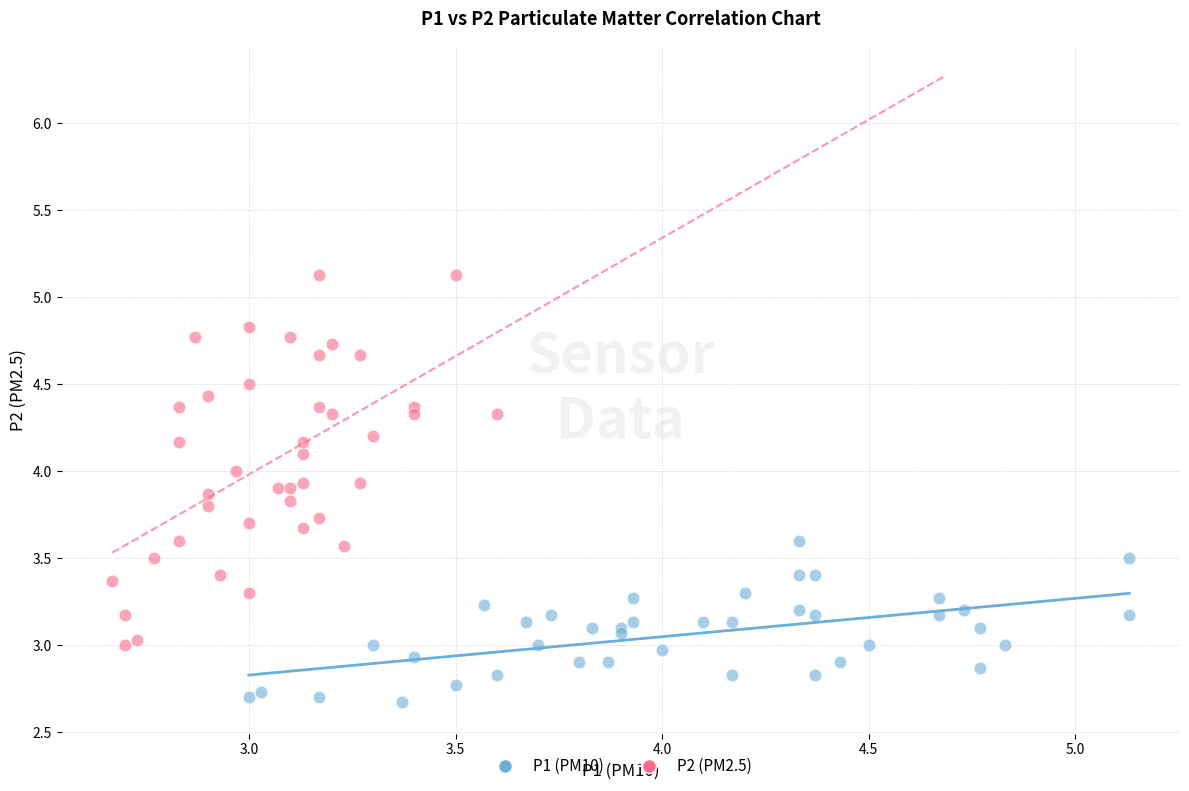

Which series reaches the minimum Y coordinate?

P1 (PM10)